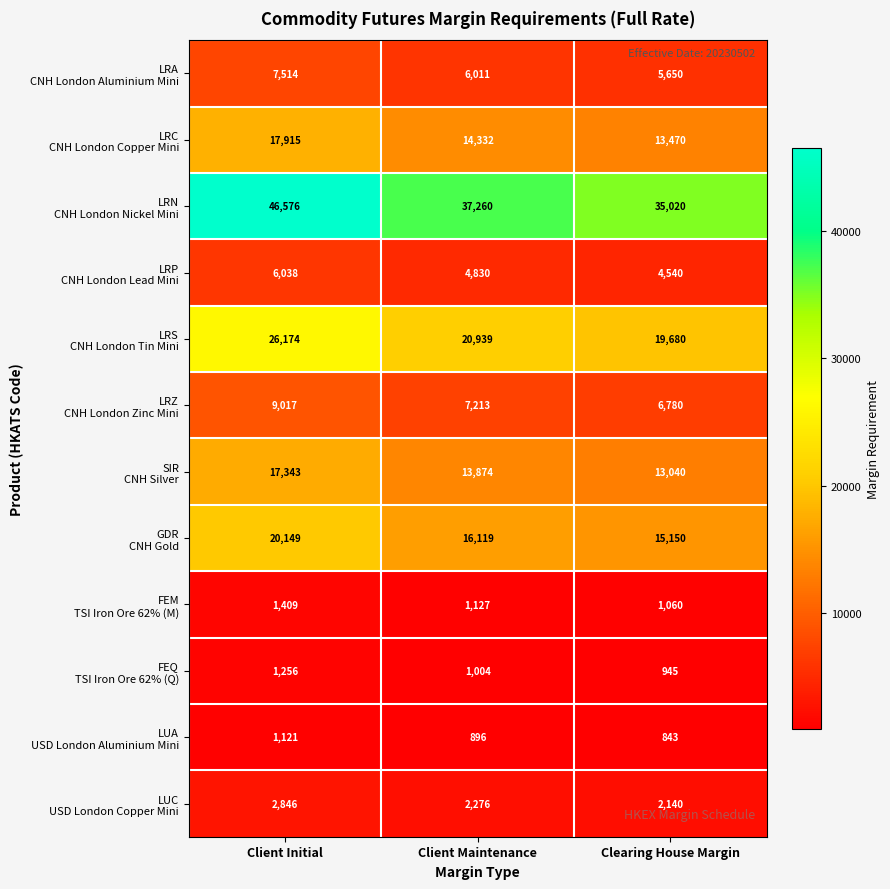

What is the total value across all series at Client Initial?

157358